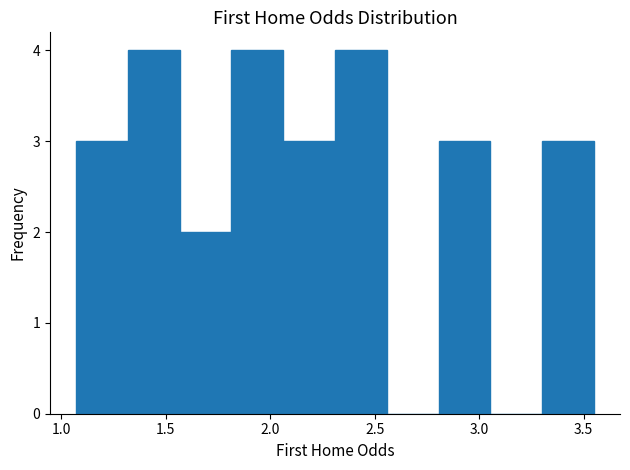

Reading left to right, transcribe this chart: for each bar, give the range it covers on the x-axis and its height. Neither the bar edges nor the heights are printed on the chart, so give them approximately, as read against the axes.

1.05 to 1.30: 3
1.30 to 1.55: 4
1.55 to 1.80: 2
1.80 to 2.05: 4
2.05 to 2.30: 3
2.30 to 2.55: 4
2.55 to 2.80: 0
2.80 to 3.05: 3
3.05 to 3.30: 0
3.30 to 3.55: 3